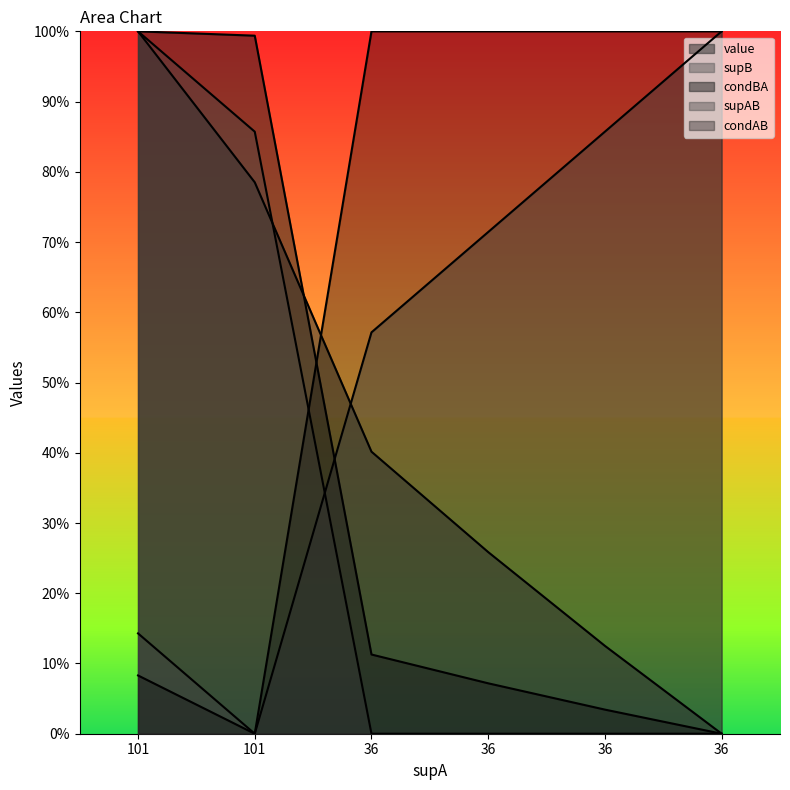

Which series has the largest range (max minus min)?

value